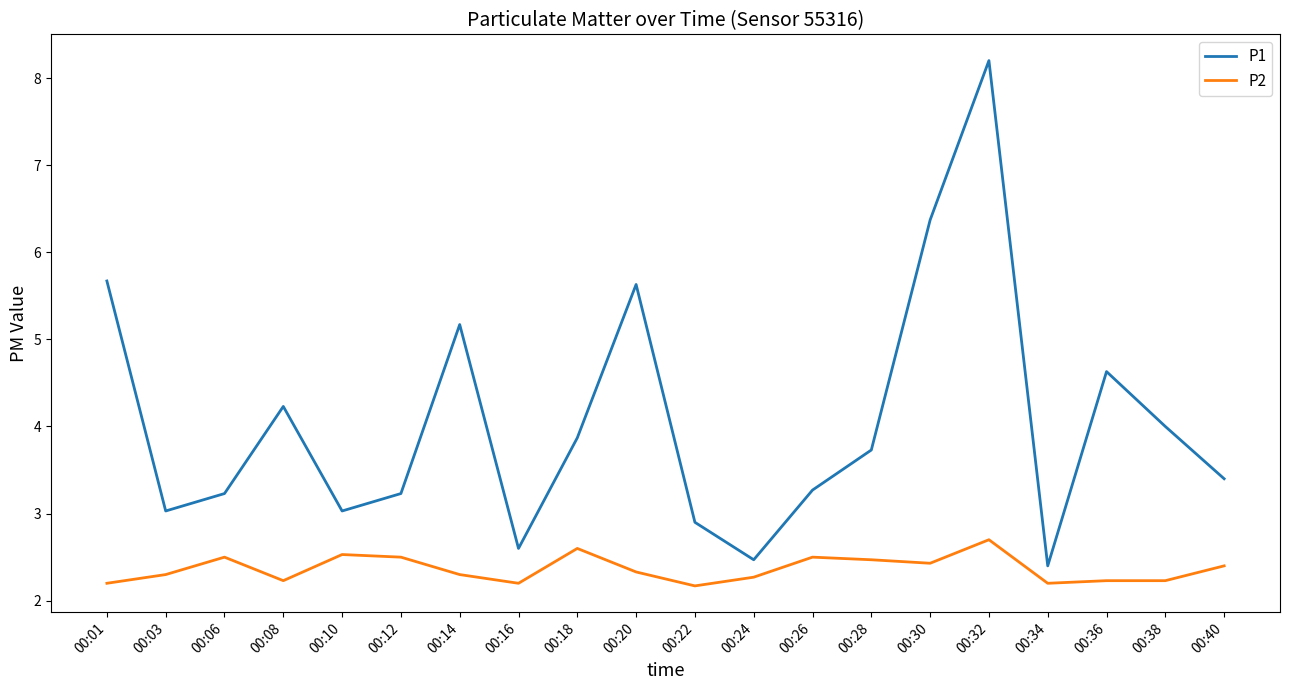

Which series has the largest total across all categories?

P1